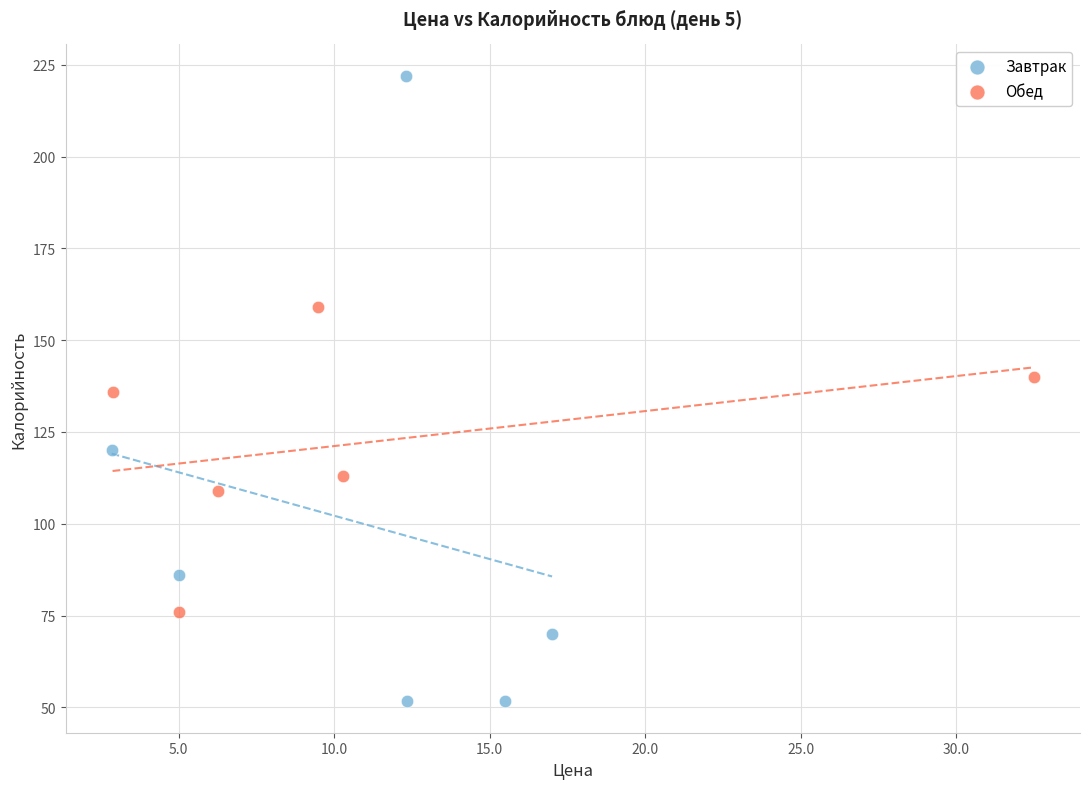

Which series has the widest spread of Y values?

Завтрак